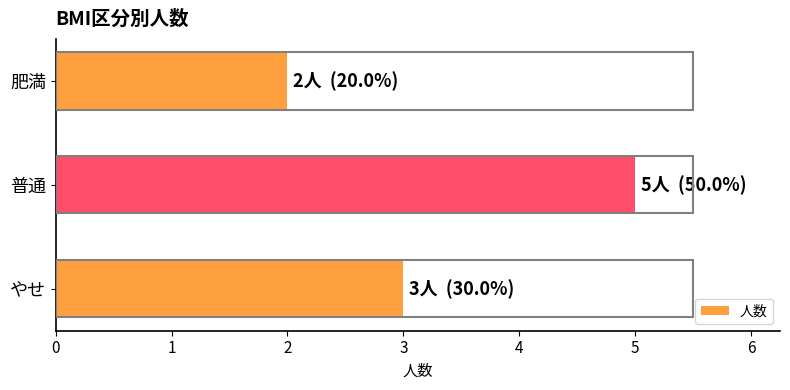

What is the sum of the values at 普通 and 肥満?

7